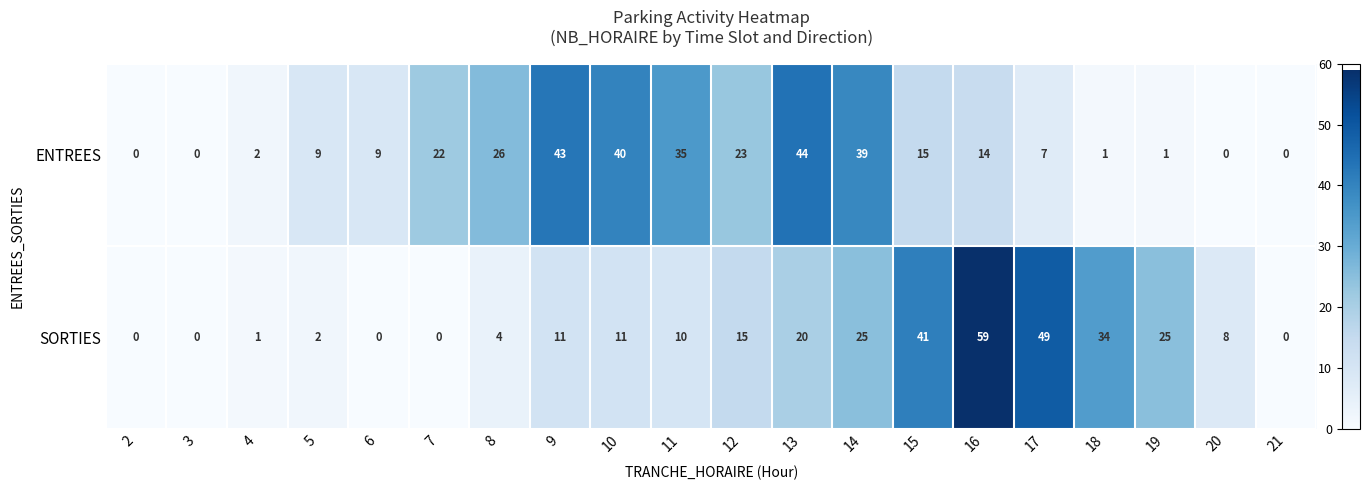

True or false: SORTIES has a value of 59 at 16.

True